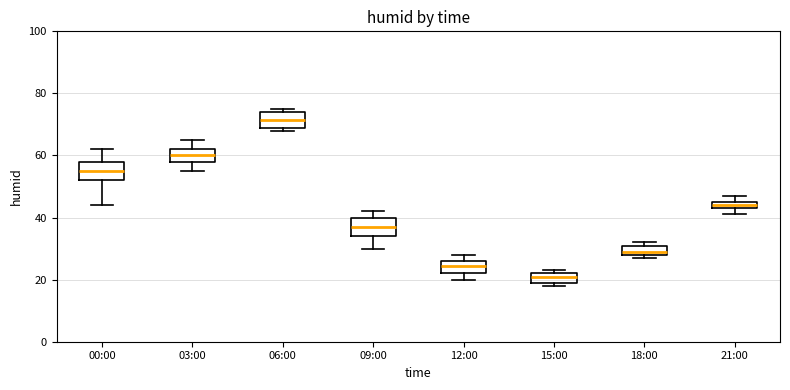

Where is the lower edge of the box for 06:00 on the y-axis? The values are not printed on the chart, so give them approximately, as read against the axis.

70